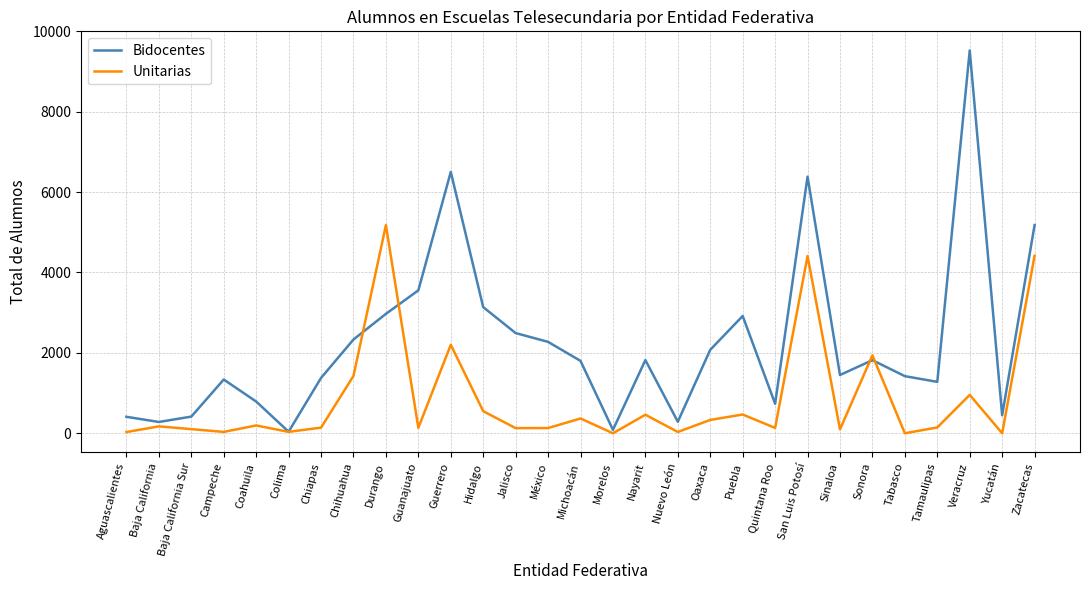

Rank the series by their maximum value, from lowest to highest.

Unitarias, Bidocentes